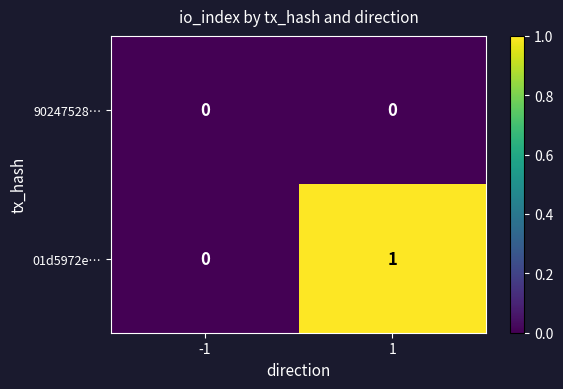

At which category is the sum across all series the highest?

1